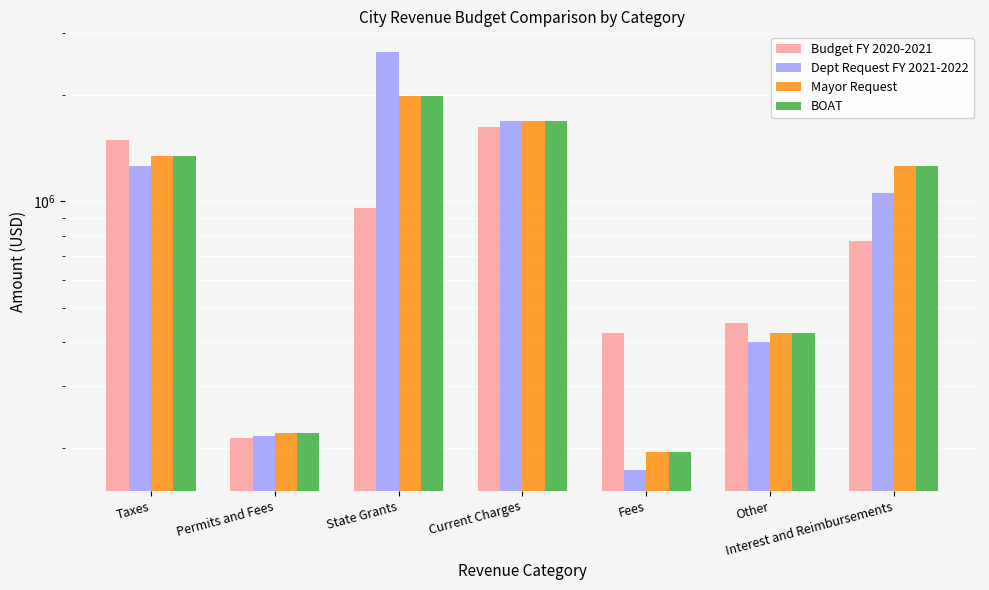

Is it true that Budget FY 2020-2021 equals 380057 at Permits and Fees?

False